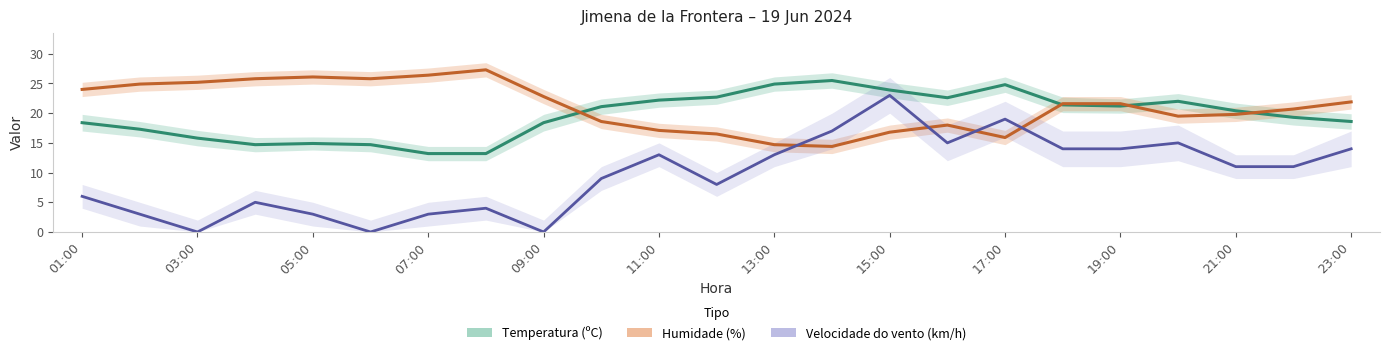

True or false: Velocidade do vento (km/h) has a value of 13.0 at 11:00.

True